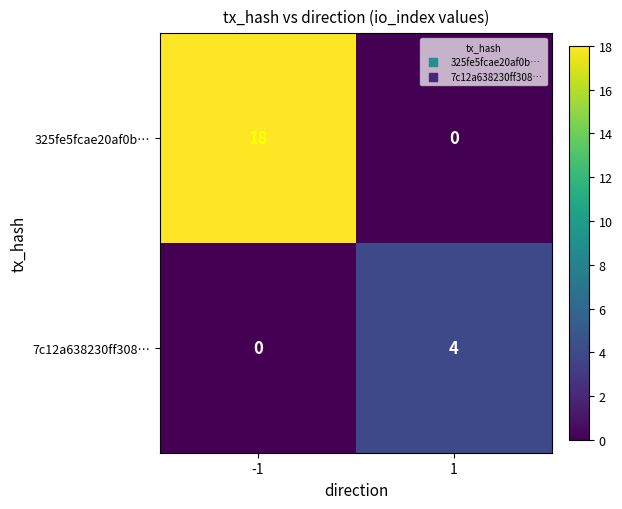

What is the maximum value for 7c12a638230ff308…?

4